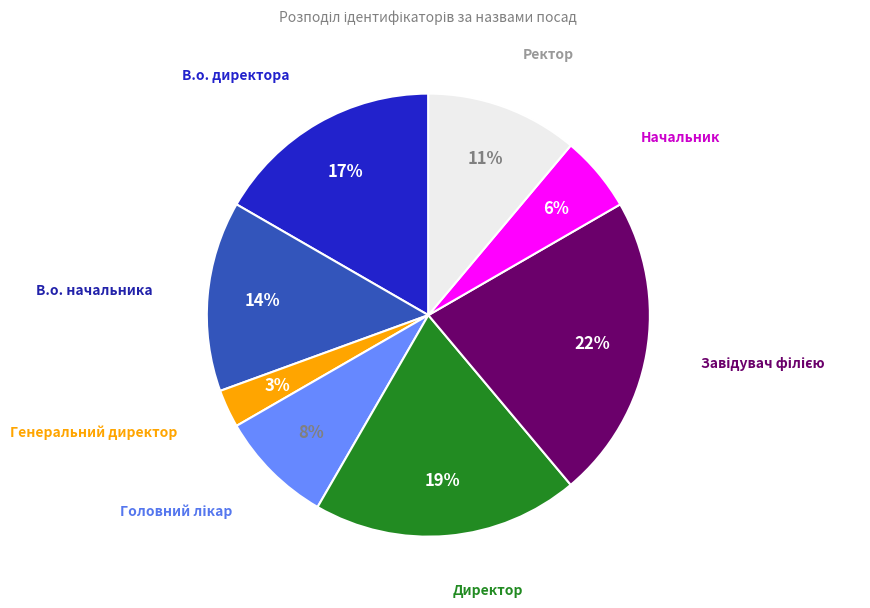

Does any single category account for the majority?

No